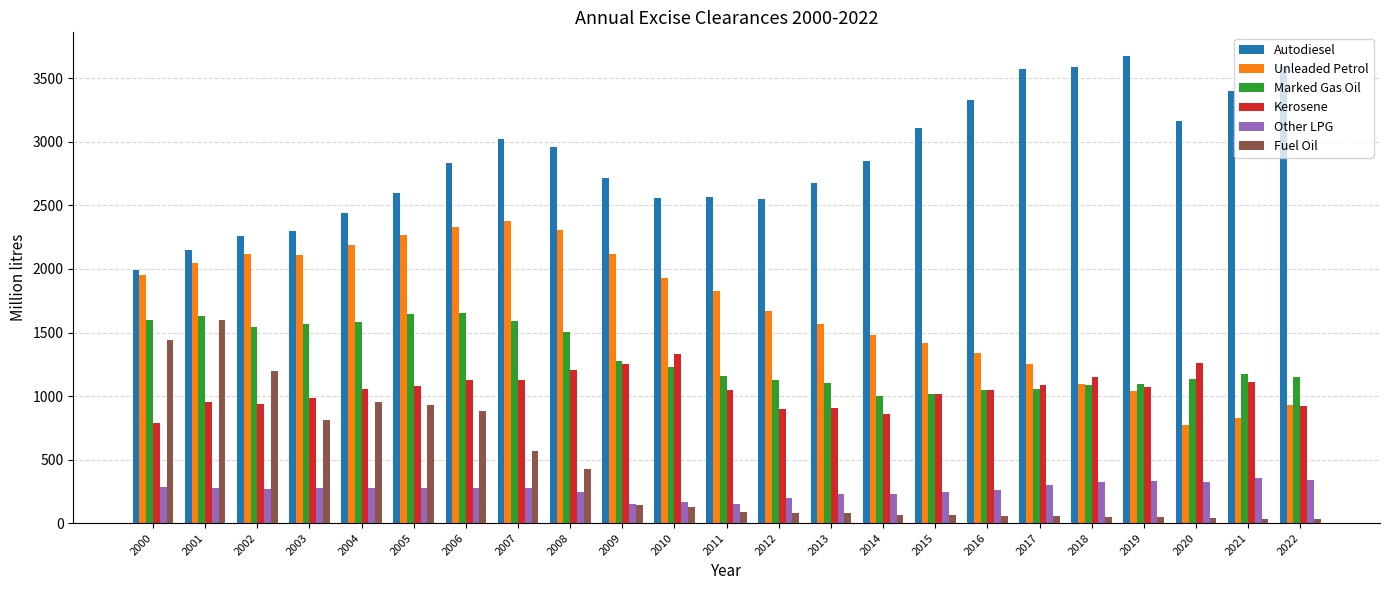

The Autodiesel series shows 4130 at 2007. True or false?

False